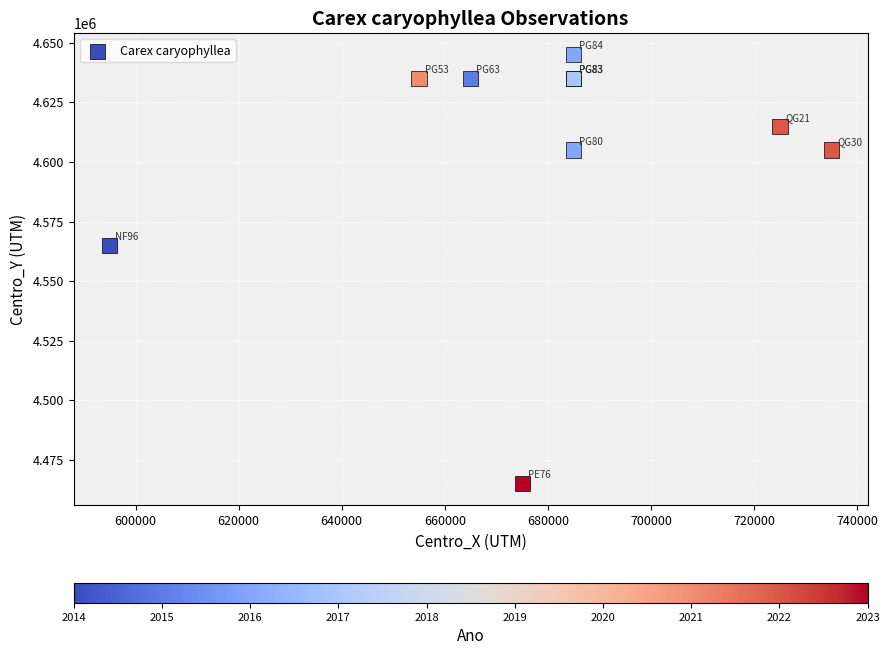

What Y value in the scatter plot is closest to 4555000?

4565000